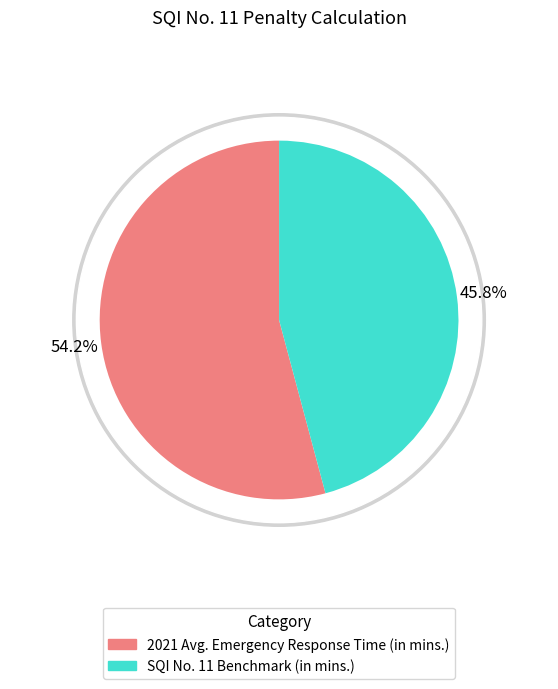

Is the sum of 2021 Penalty and SQI No. 11 Benchmark (in mins.) greater than half?

Yes